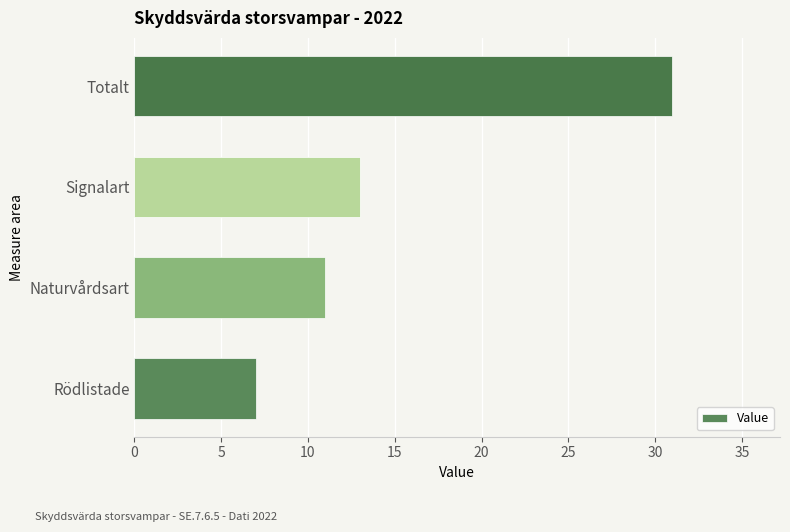

The chart shows a value of 14 at Totalt. True or false?

False